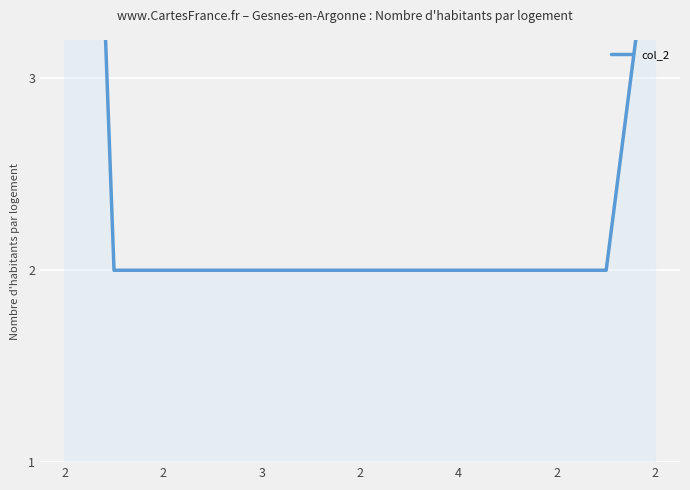

True or false: there are more than 1 points higher than both neighbors.

False